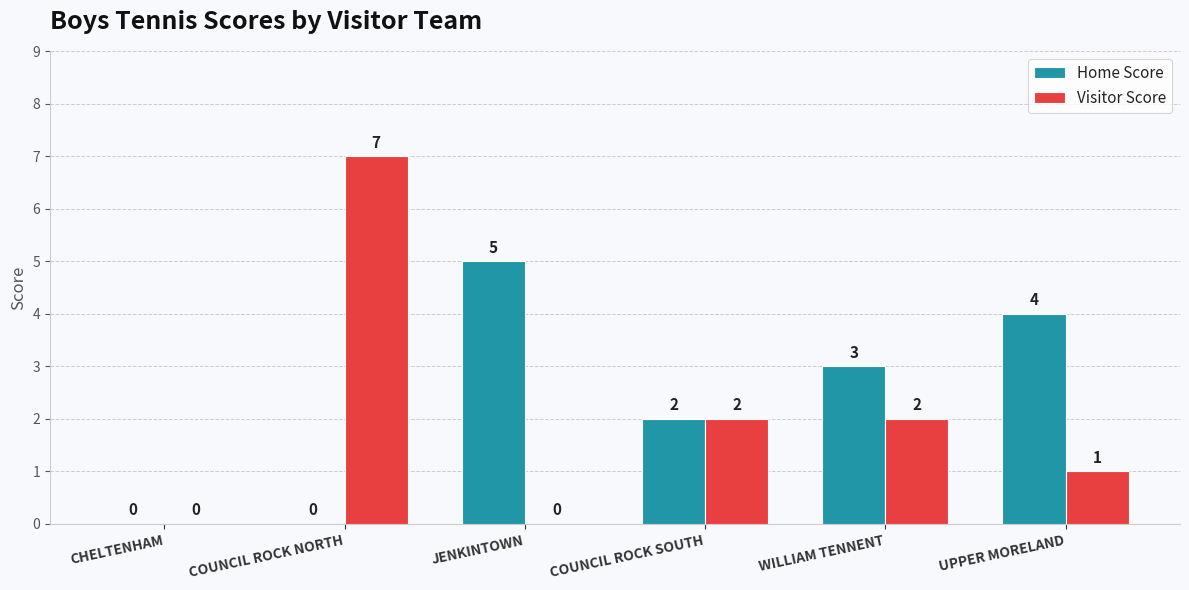

The Home Score series shows 7 at UPPER MORELAND. True or false?

False